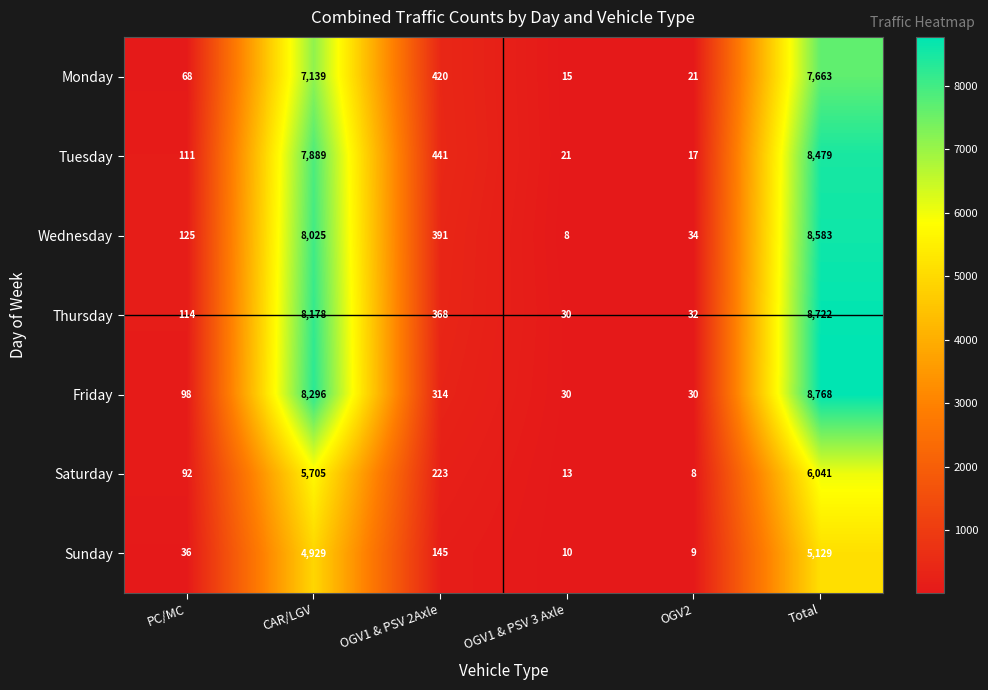

At how many categories does at least one series exceed 3845?

2